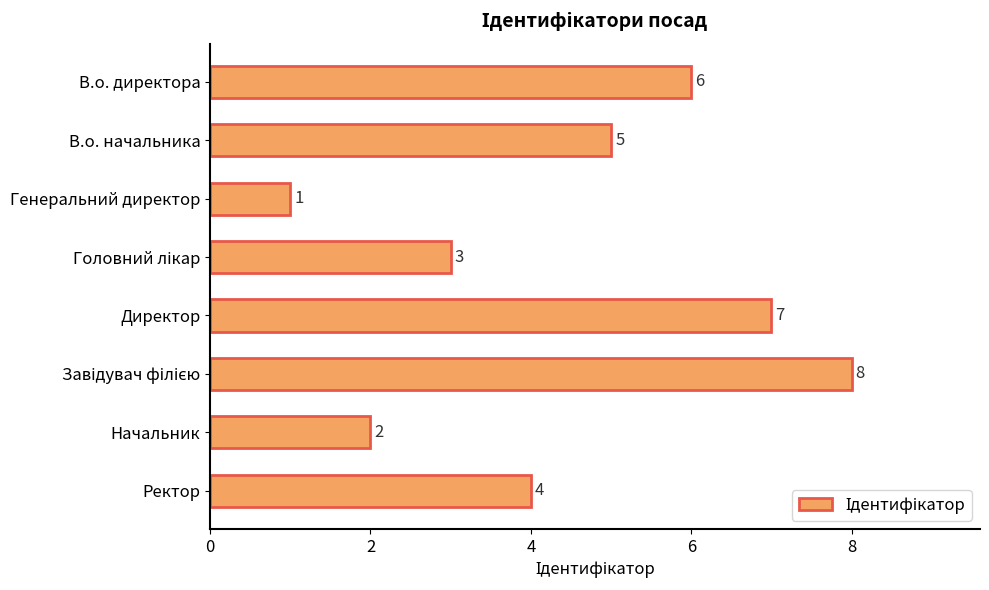

Are the bars horizontal?

Yes